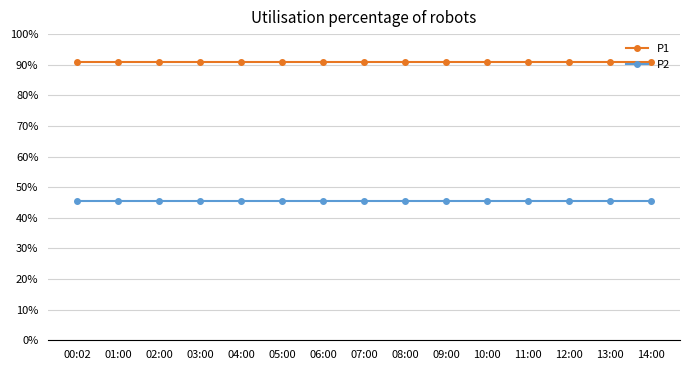

What position from the right is 12:00?

3